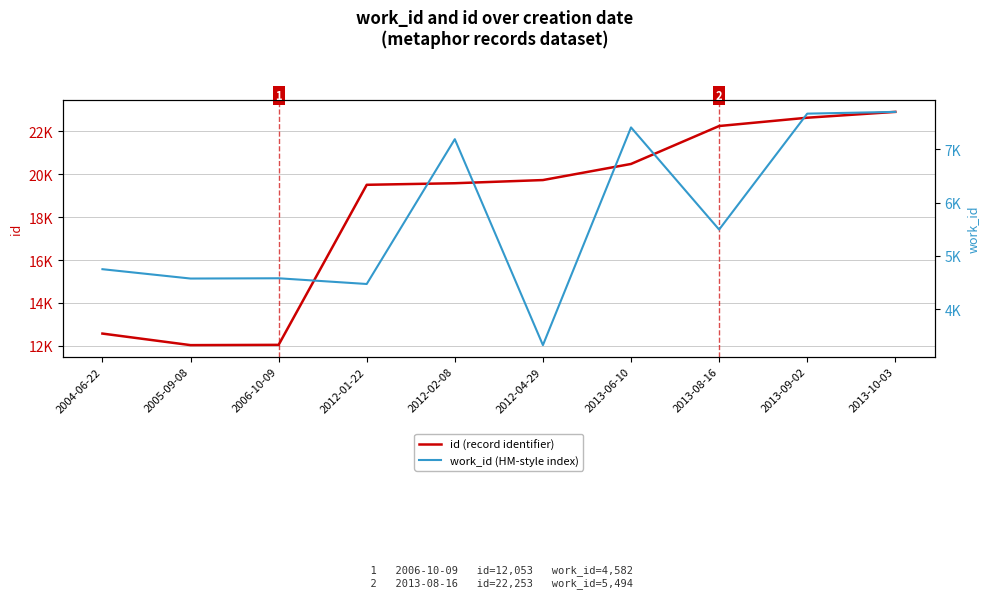

What is the lowest value of the id (record identifier) series?

12040